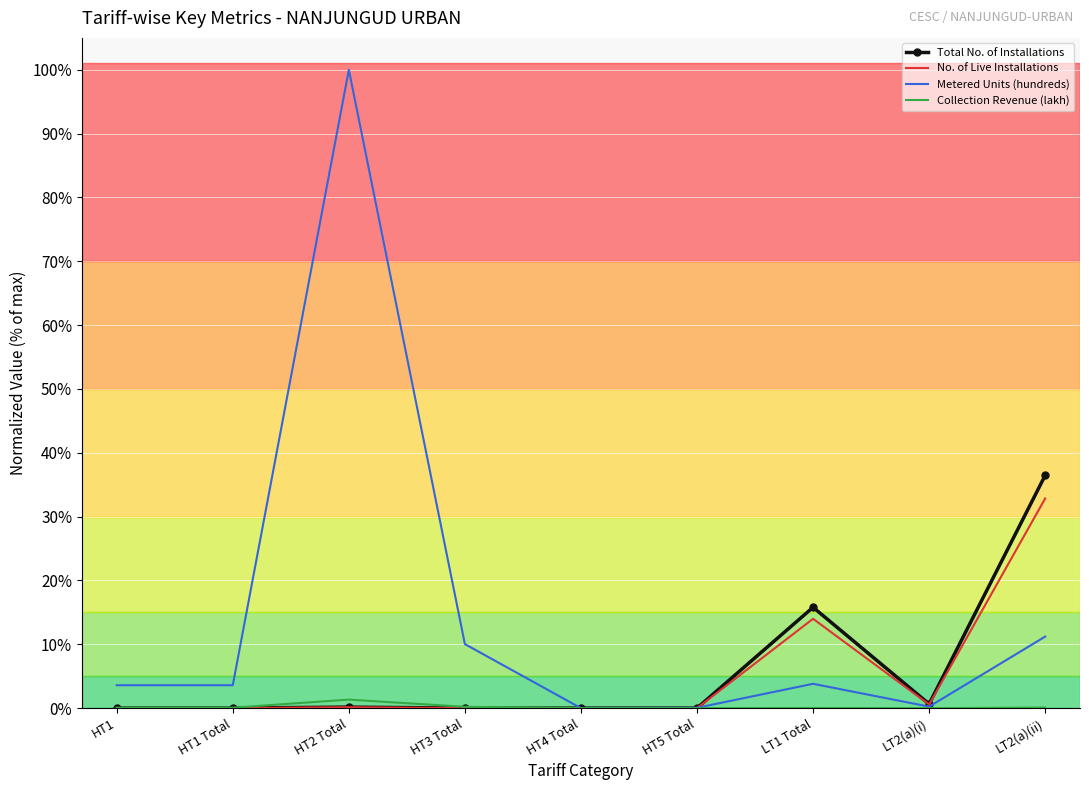

Which category has the lowest value in the Metered Units (hundreds) series?

HT4 Total